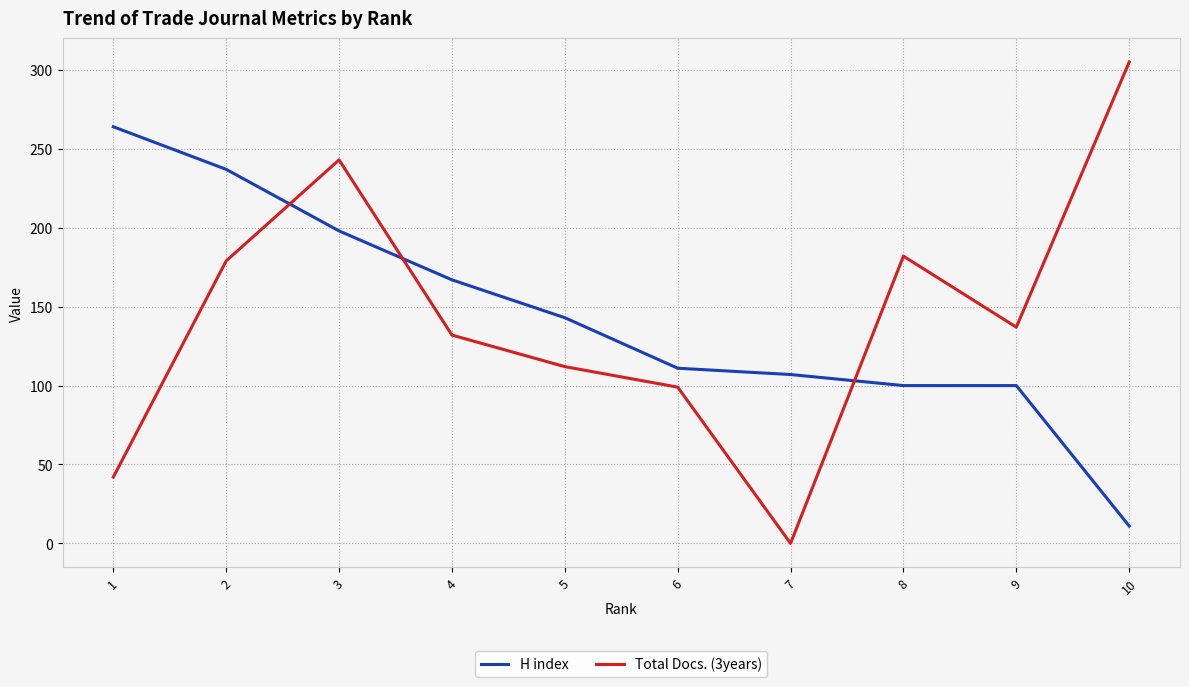

The value of Total Docs. (3years) at 6 is 99. True or false?

True